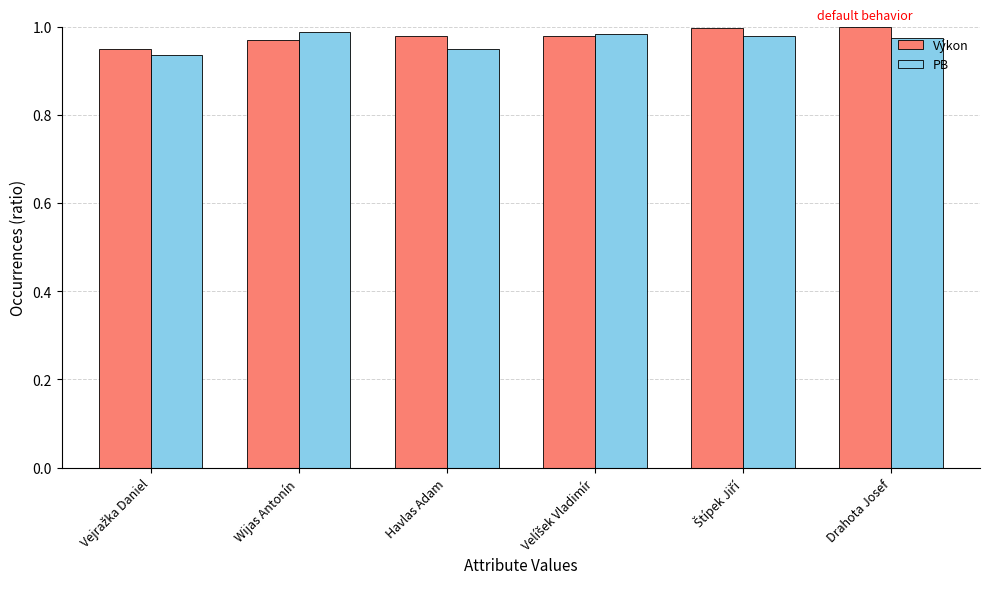

At how many categories does at least one series exceed 0?

6